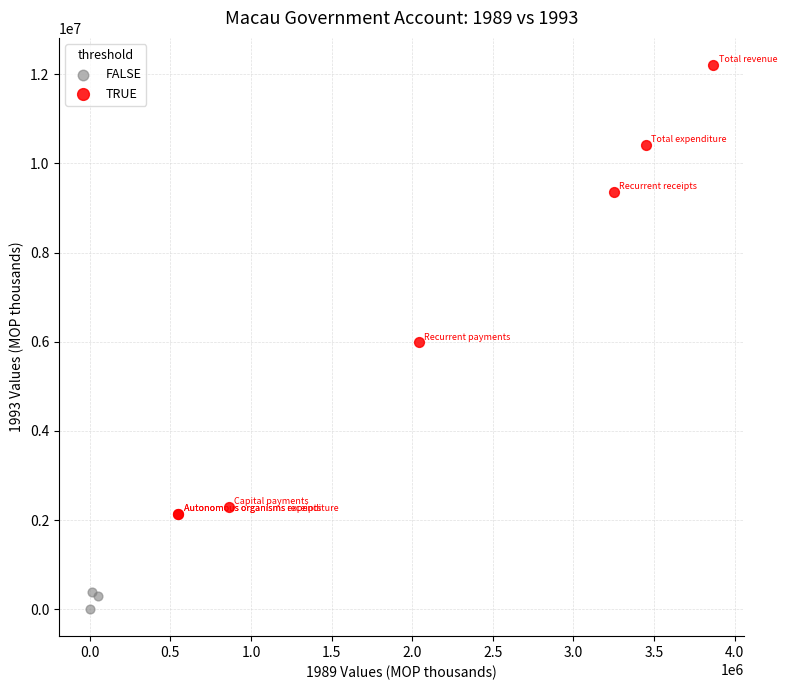

What are all the series names shown in the legend?

FALSE, TRUE